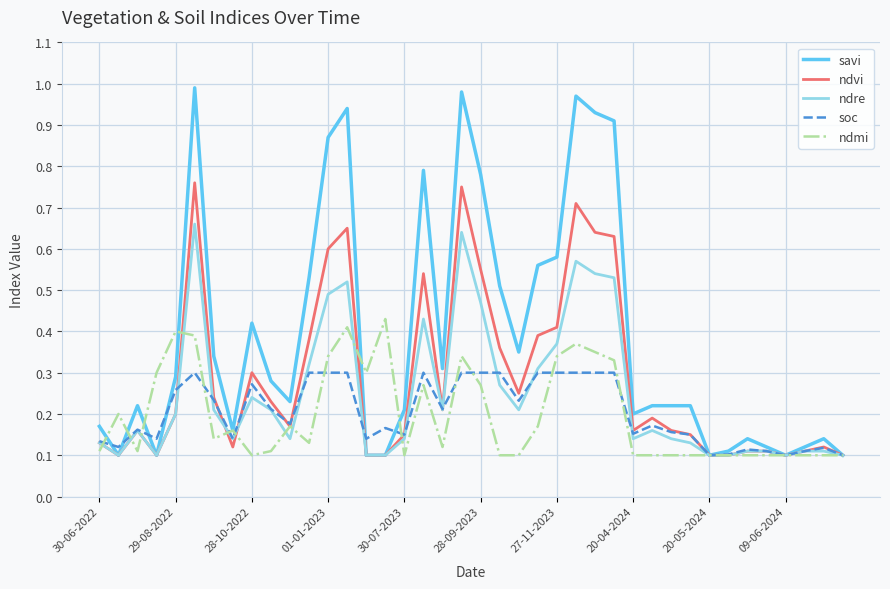

At how many categories does at least one series exceed 0?

40